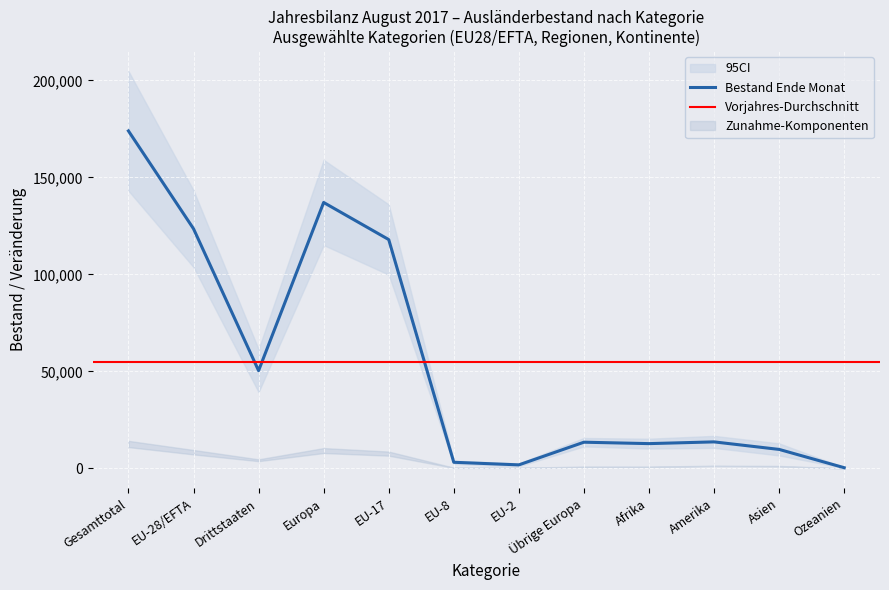

Reading right to left, what are all the values shown in this chart?

Bestand Ende Monat: Ozeanien=400	Asien=9821	Amerika=13706	Afrika=12809	Übrige Europa=13539	EU-2=1860	EU-8=3191	EU-17=117963	Europa=137079	Drittstaaten=50412	EU-28/EFTA=123540	Gesamttotal=173952
Bestand Ende Monat Vorjahr: Ozeanien=430	Asien=9739	Amerika=13666	Afrika=12759	Übrige Europa=13836	EU-2=1705	EU-8=3103	EU-17=118595	Europa=137764	Drittstaaten=50556	EU-28/EFTA=123928	Gesamttotal=174484
Total Zunahme: Ozeanien=57	Asien=1556	Amerika=1547	Afrika=1265	Übrige Europa=1086	EU-2=365	EU-8=431	EU-17=9051	Europa=10984	Drittstaaten=5525	EU-28/EFTA=9898	Gesamttotal=15423
Effektive Einwanderung: Ozeanien=52	Asien=1038	Amerika=1245	Afrika=727	Übrige Europa=708	EU-2=296	EU-8=307	EU-17=6598	Europa=7952	Drittstaaten=3772	EU-28/EFTA=7244	Gesamttotal=11016
Geburten: Ozeanien=1	Asien=72	Amerika=87	Afrika=150	Übrige Europa=177	EU-2=30	EU-8=73	EU-17=1337	Europa=1624	Drittstaaten=491	EU-28/EFTA=1447	Gesamttotal=1938
Statuswechsel: Ozeanien=1	Asien=194	Amerika=93	Afrika=65	Übrige Europa=98	EU-2=25	EU-8=33	EU-17=780	Europa=937	Drittstaaten=451	EU-28/EFTA=839	Gesamttotal=1290